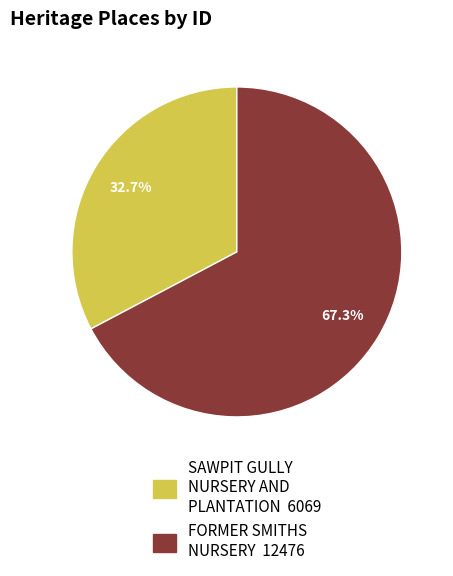

Which has a higher value, FORMER SMITHS NURSERY or SAWPIT GULLY NURSERY AND PLANTATION?

FORMER SMITHS NURSERY